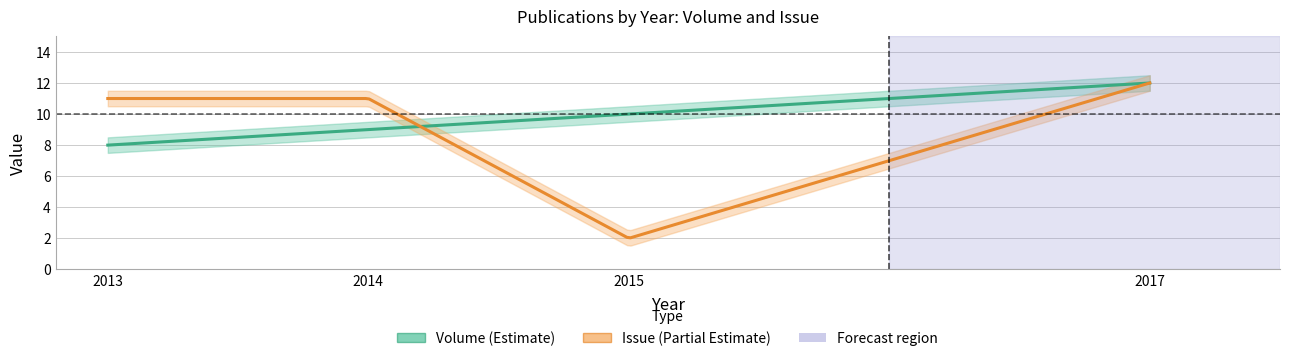

The value of Volume at 2013 is 2. True or false?

False